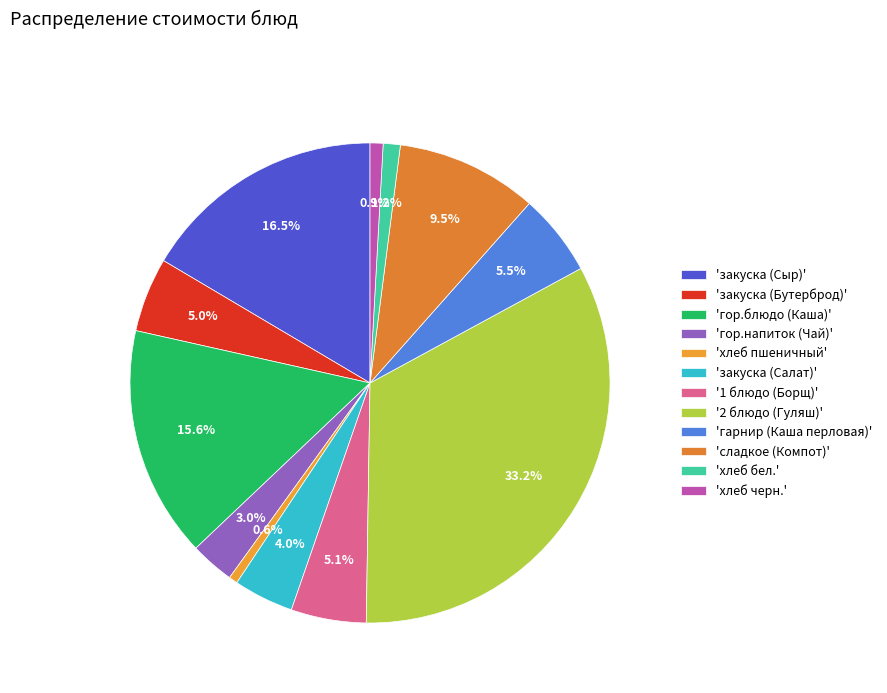

Count the number of slices in the pie.

12